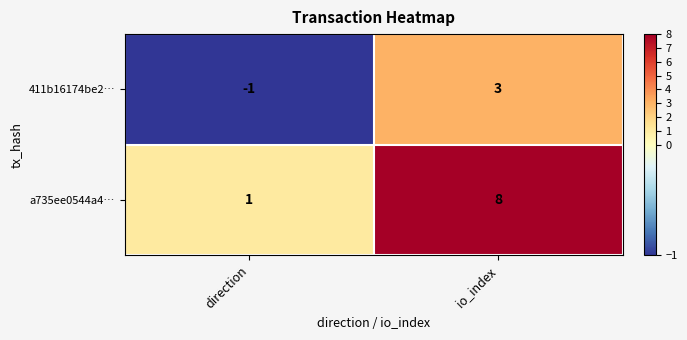

Which category has the highest value across all series?

io_index